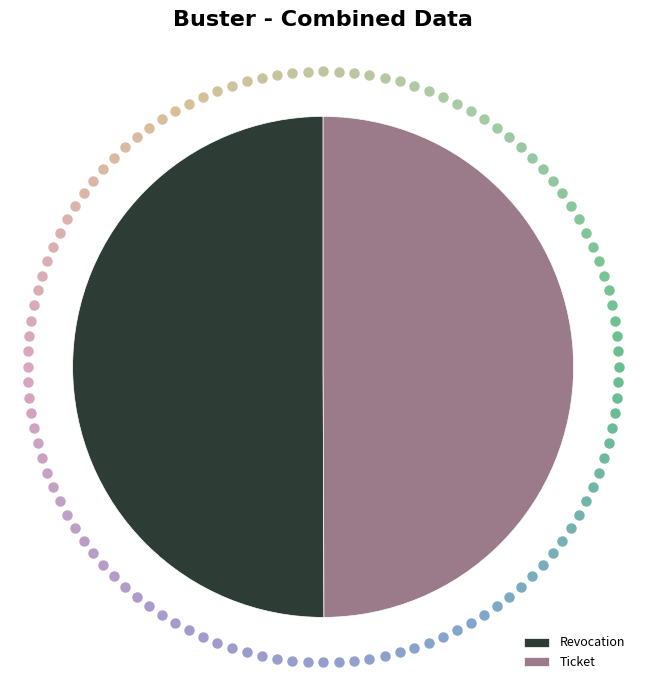

Is it true that Ticket is 38% of the pie?

False